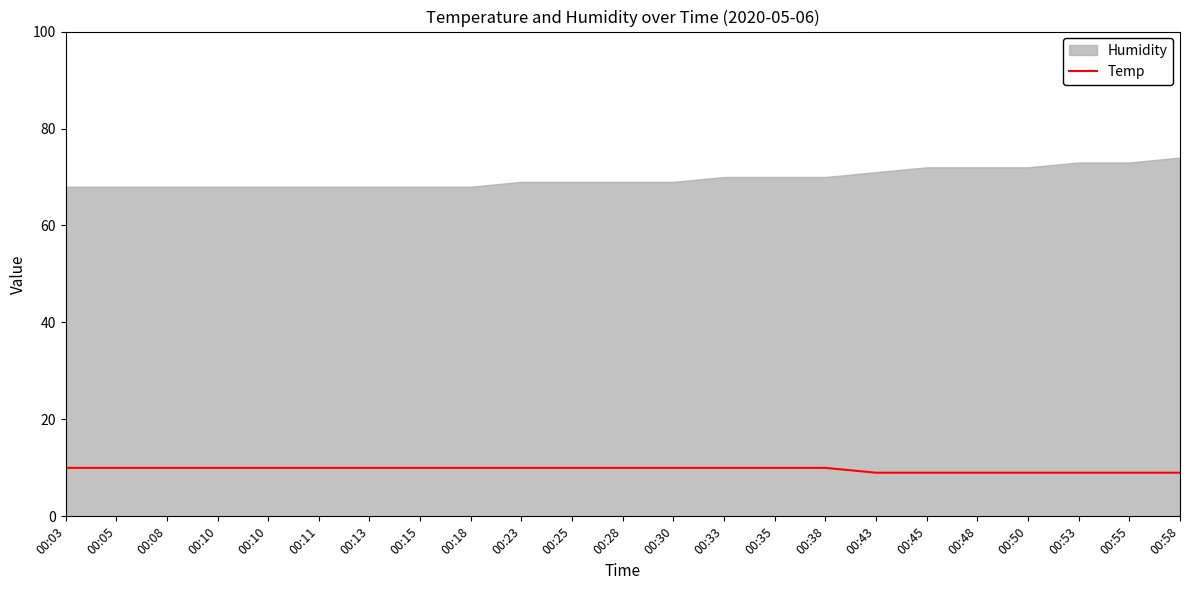

Between 00:10 and 00:53, which is larger?

00:10